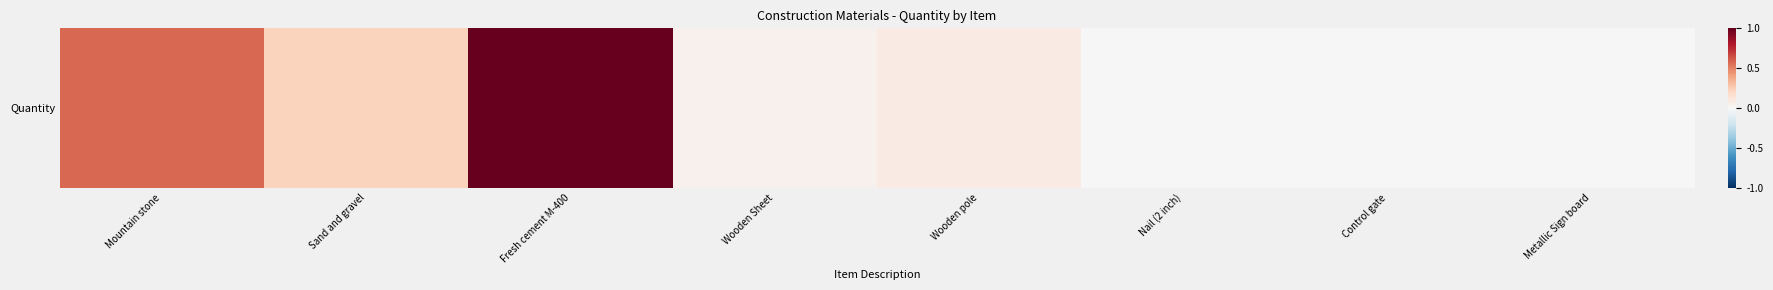

What is the ratio of the value at Sand and gravel to the value at Fresh cement M-400?

0.2